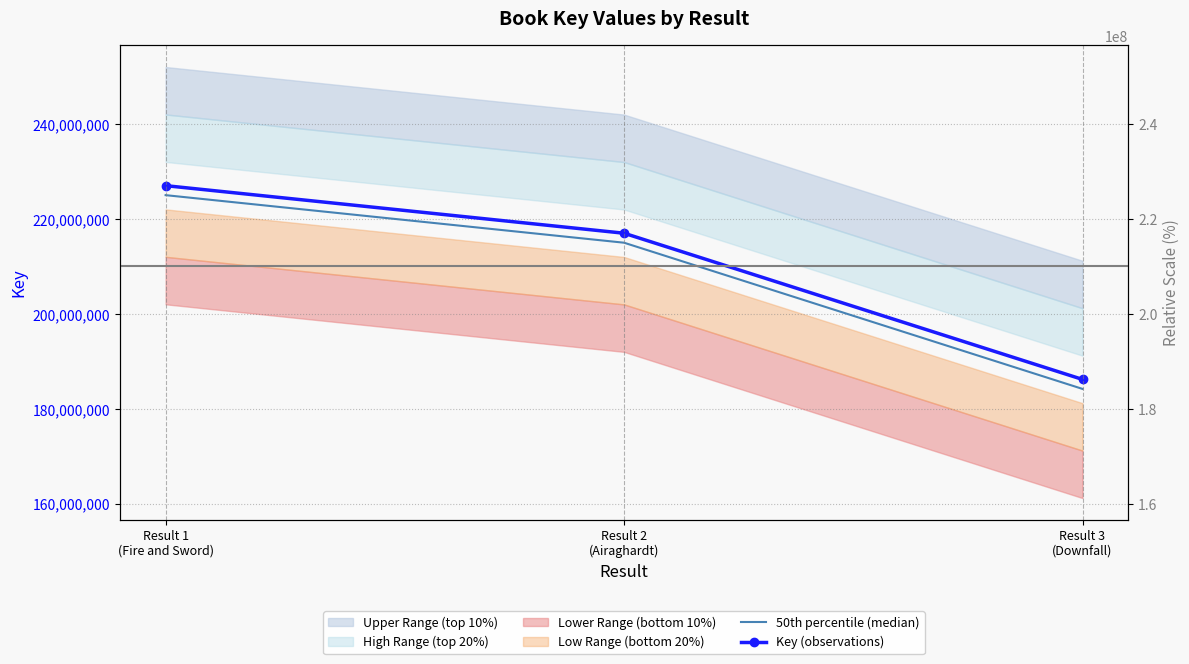

Which series changed the most between Result 1
(Fire and Sword) and Result 2
(Airaghardt)?

50th percentile (median)